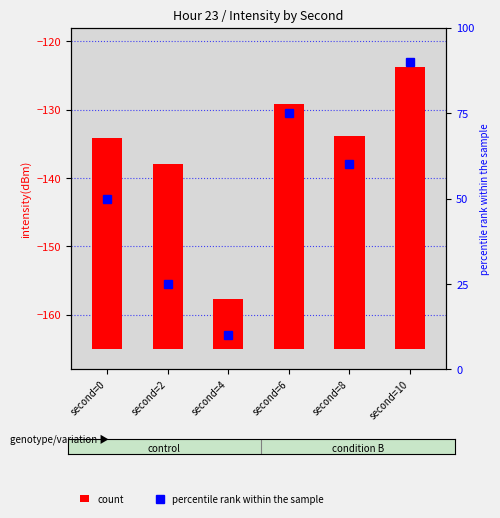

Reading left to right, transcribe all the data shown in this chart.

count: second=0=30.8	second=2=27.1	second=4=7.2	second=6=35.9	second=8=31.2	second=10=41.2
percentile rank within the sample: second=0=50.0	second=2=25.0	second=4=10.0	second=6=75.0	second=8=60.0	second=10=90.0